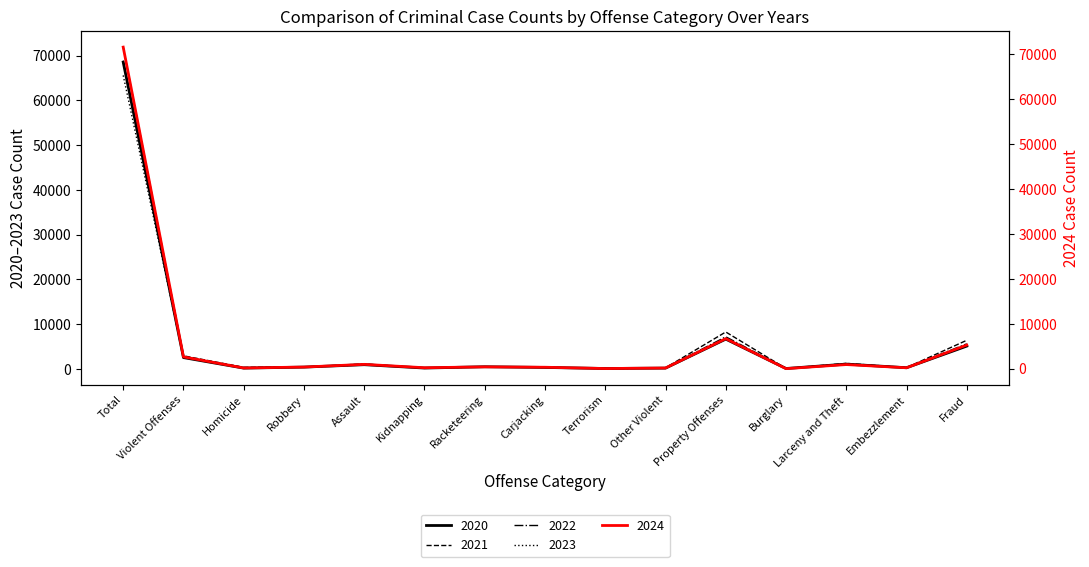

What is the difference between the maximum and minimum values in the 2020 series?

68499